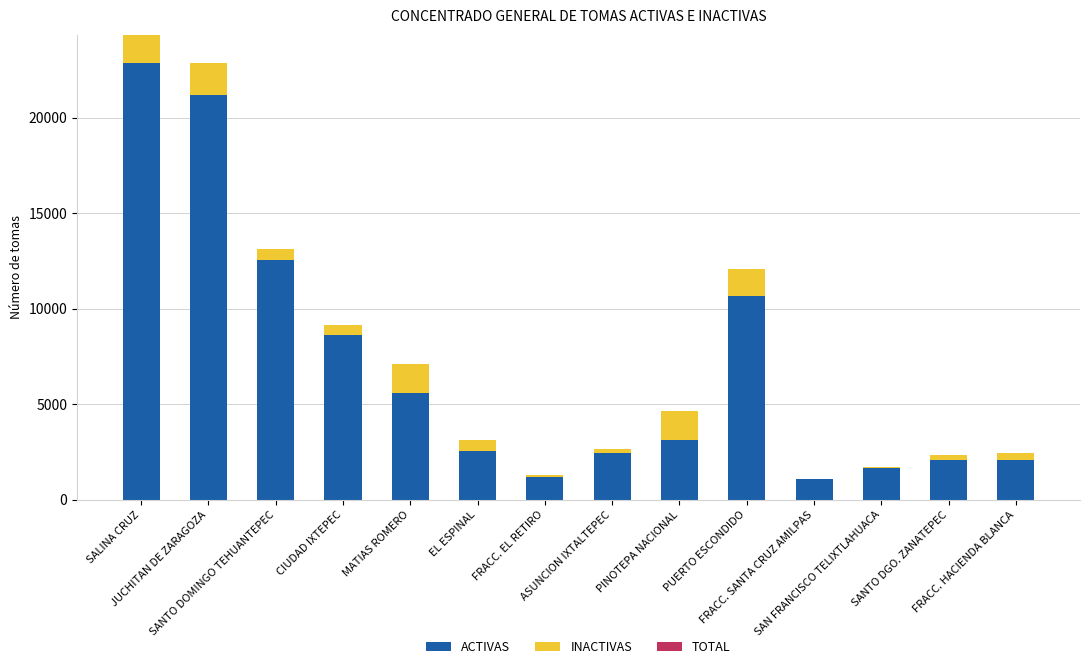

Count the number of data series in this chart.

2